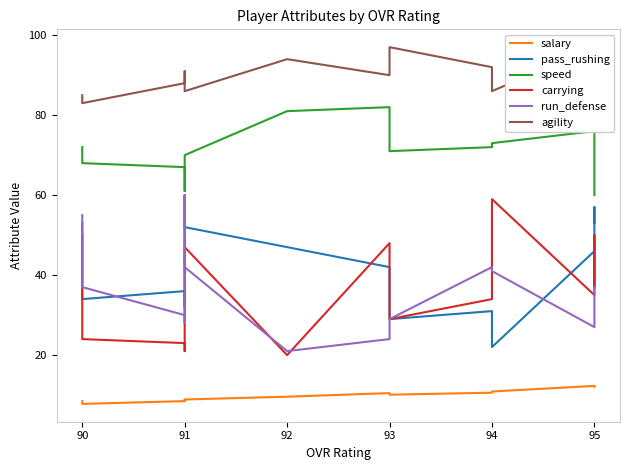

How many lines are shown in the chart?

6